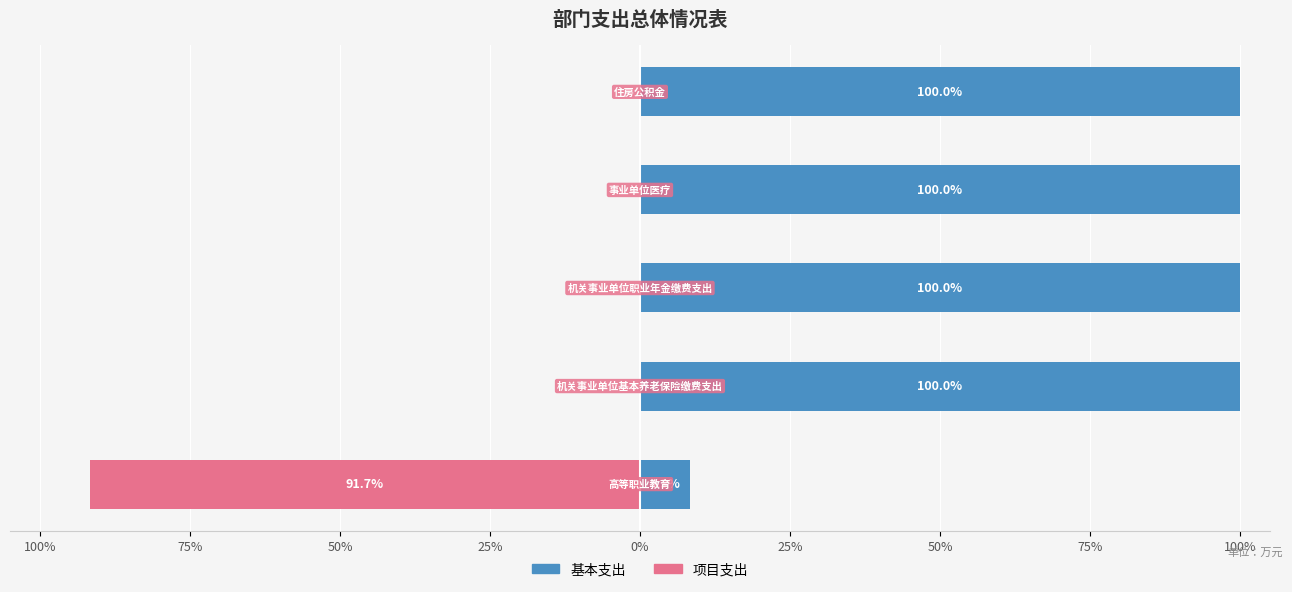

How many series are shown in this chart?

2